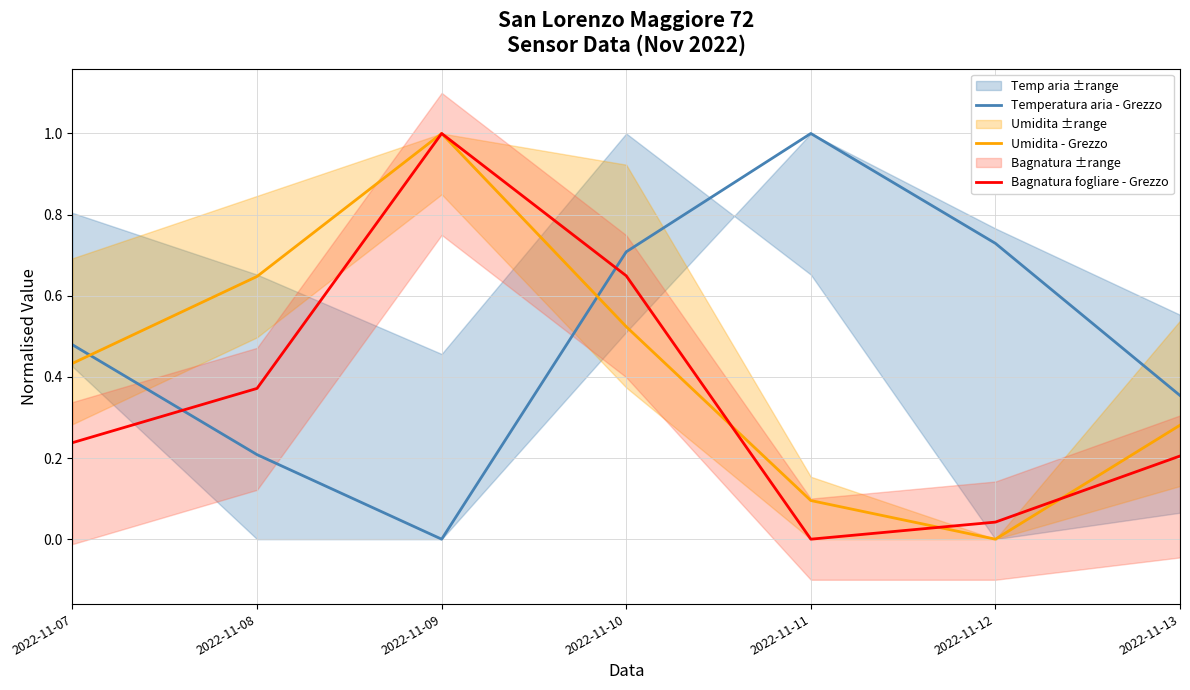

At which category does the chart reach its minimum across all series?

2022-11-09